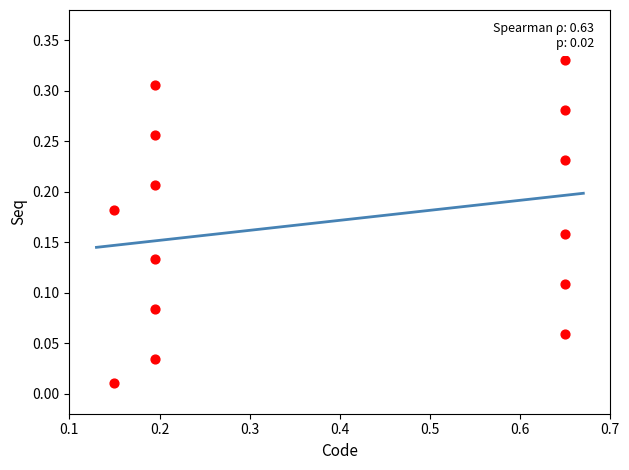

What is the range of X values (max minus min)?

0.5